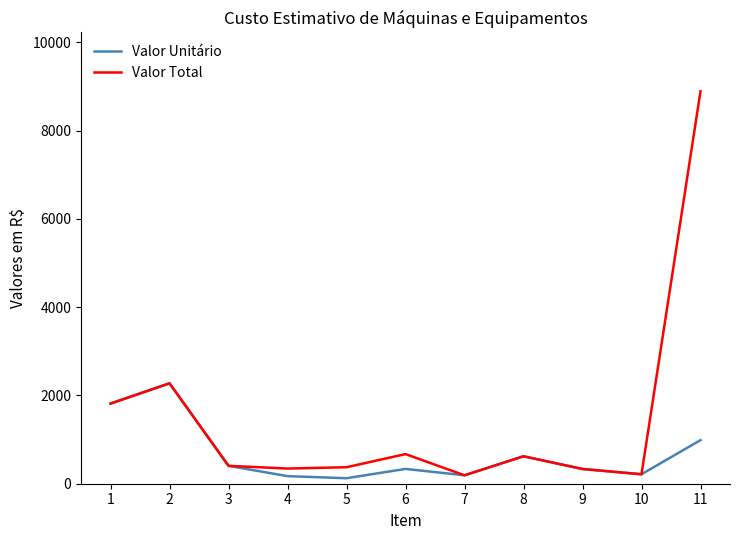

Which series has the largest range (max minus min)?

Valor Total